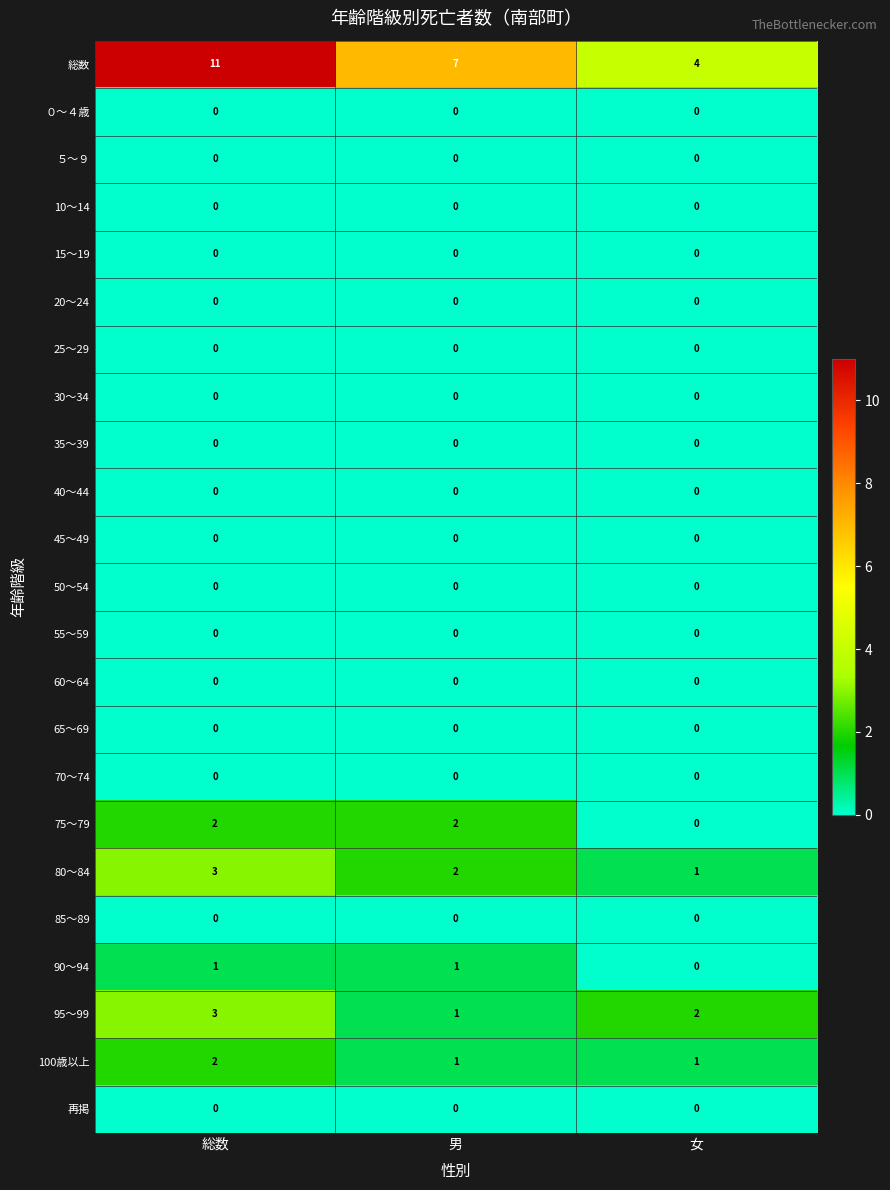

True or false: ５～９ has a value of 0 at 男.

True